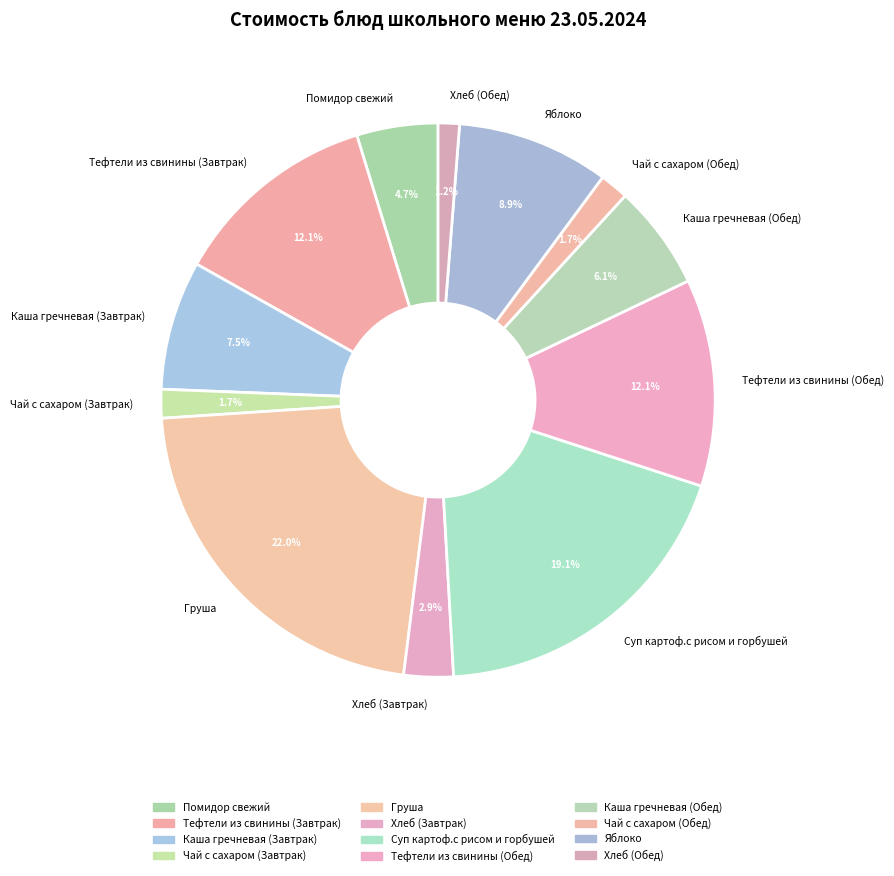

Which has a higher value, Груша or Чай с сахаром (Завтрак)?

Груша